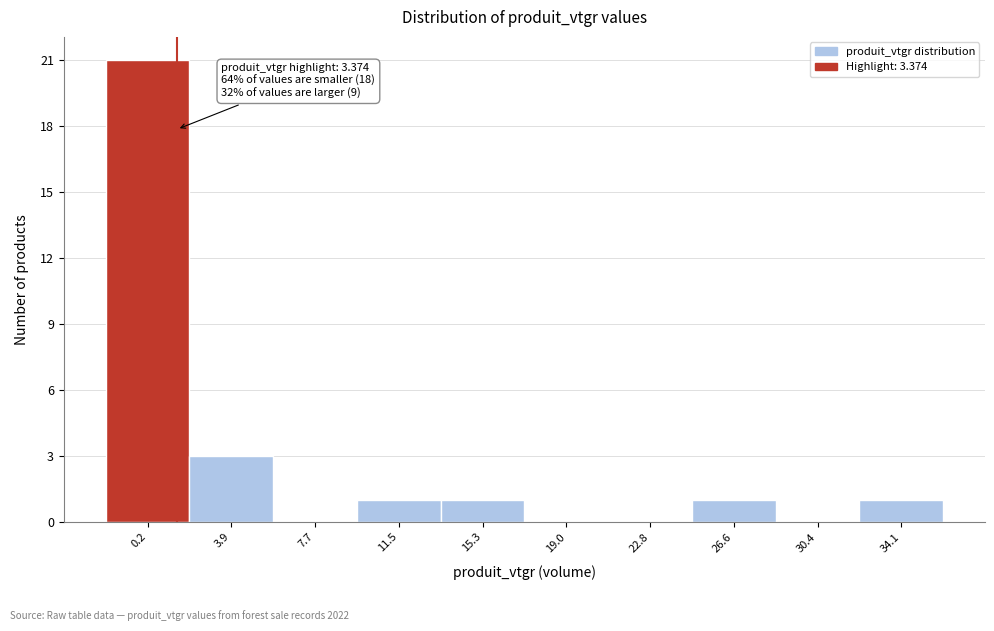

Reading left to right, extract all data points from this chart.

0.2=21	3.9=3	7.7=0	11.5=1	15.3=1	19.0=0	22.8=0	26.6=1	30.4=0	34.1=1